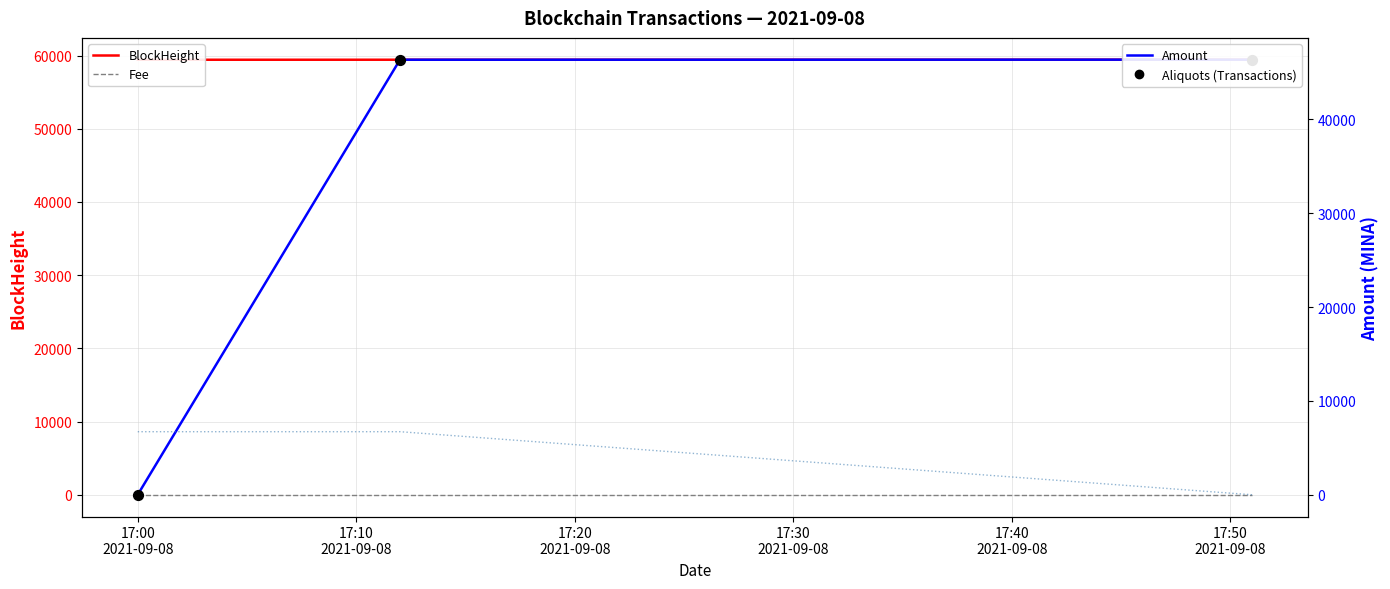

Which series has the largest total across all categories?

BlockHeight